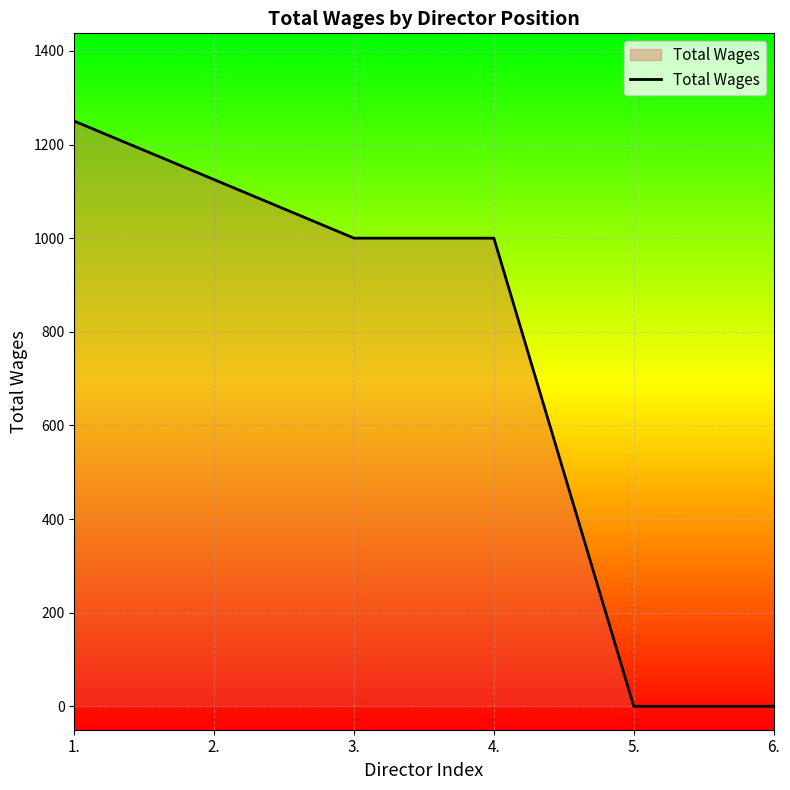

What is the greatest value displayed?

1250